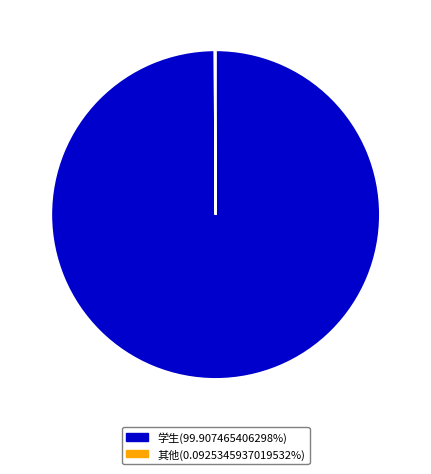

Does 学生(99.907465406298%) account for over 50% of the chart?

Yes